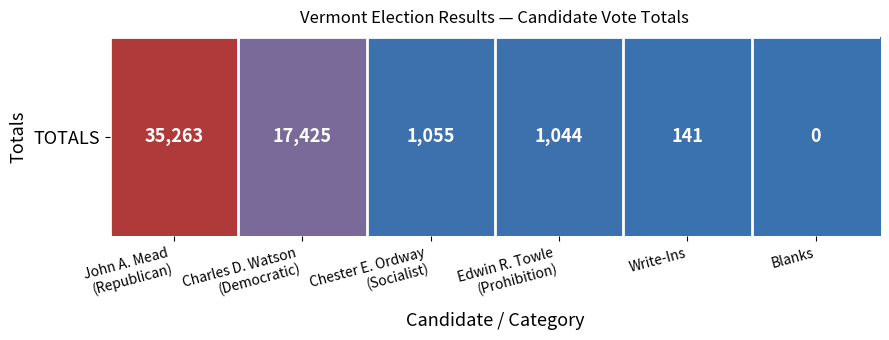

The chart shows a value of 1044 at Edwin R. Towle
(Prohibition). True or false?

True